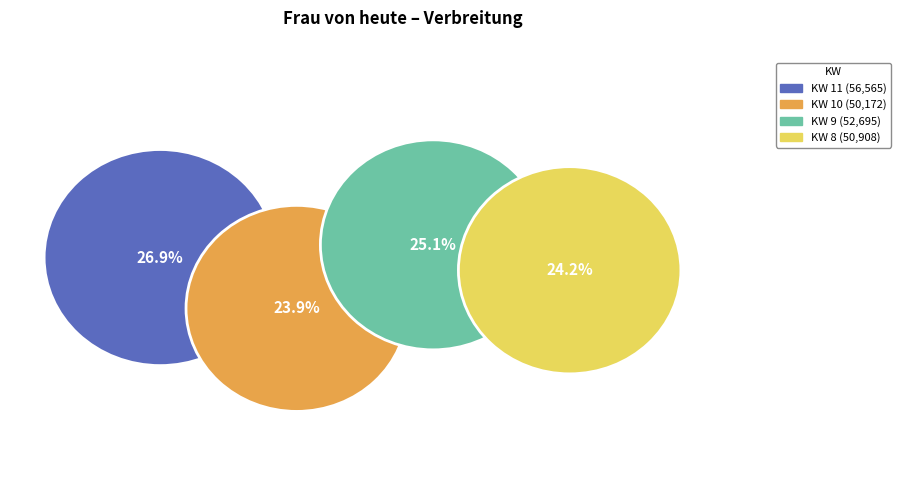

To the nearest percent, what is the difference between the largest and smallest slice percentages?

3%